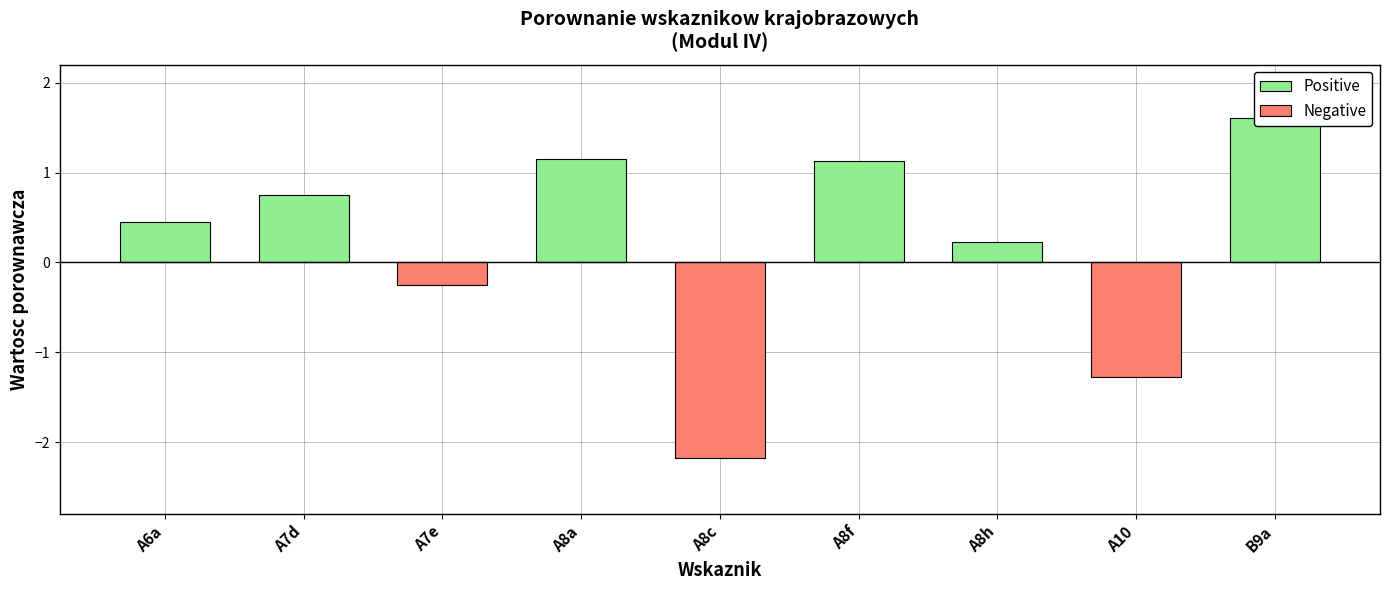

Rank the categories by Positive value from lowest to highest.

A7e, A8c, A10, A8h, A6a, A7d, A8f, A8a, B9a